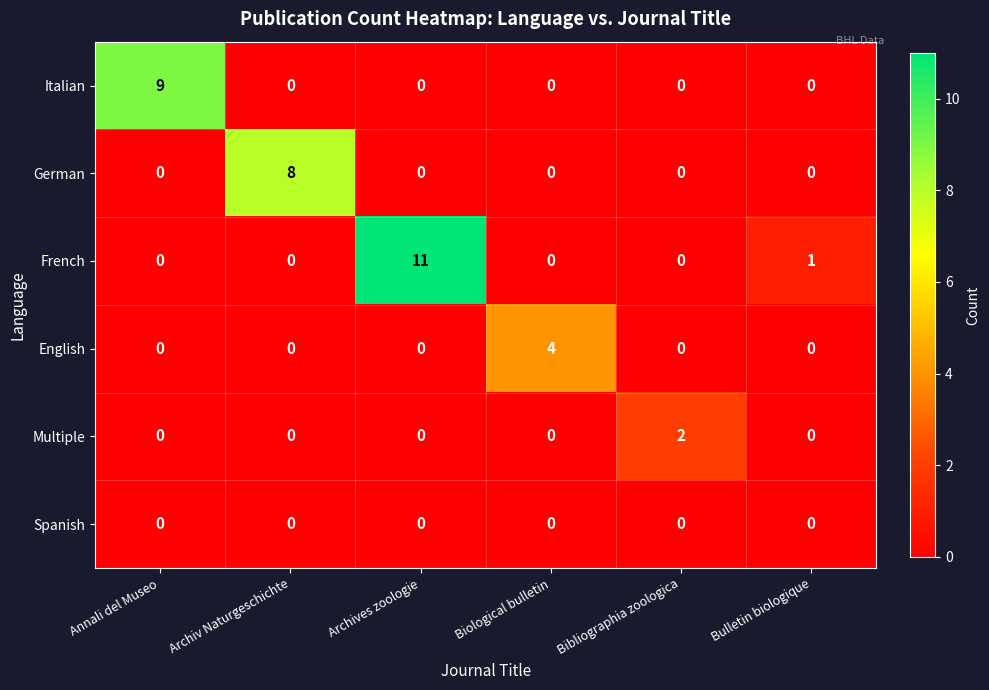

Which series changed the most between Biological bulletin and Bibliographia zoologica?

English